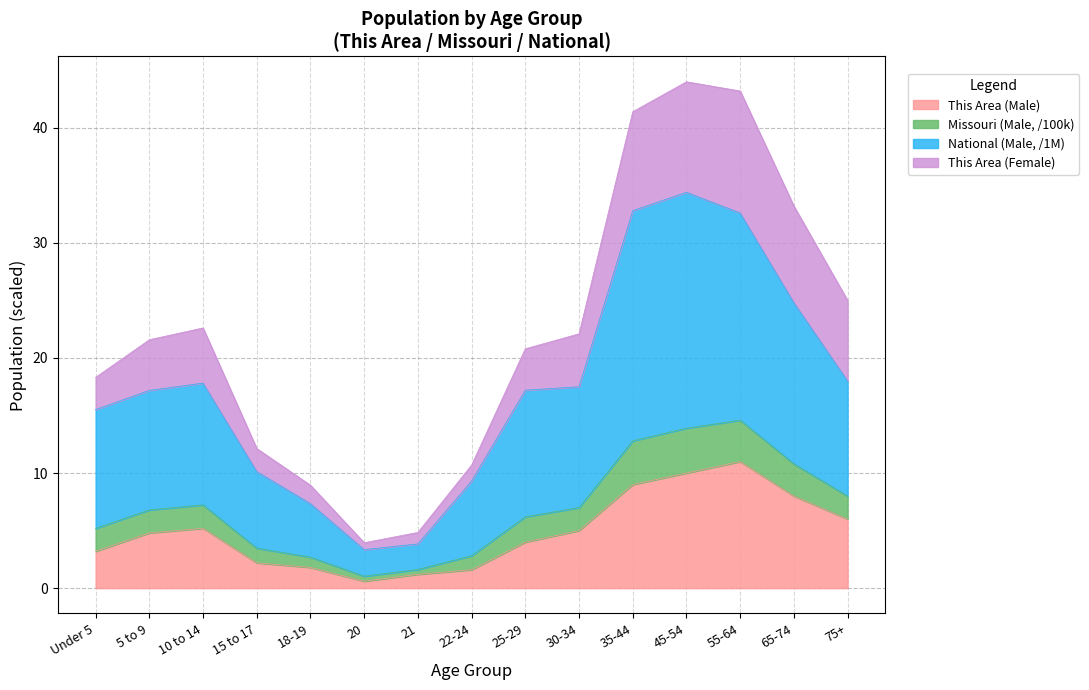

Which category has the highest value across all series?

45-54